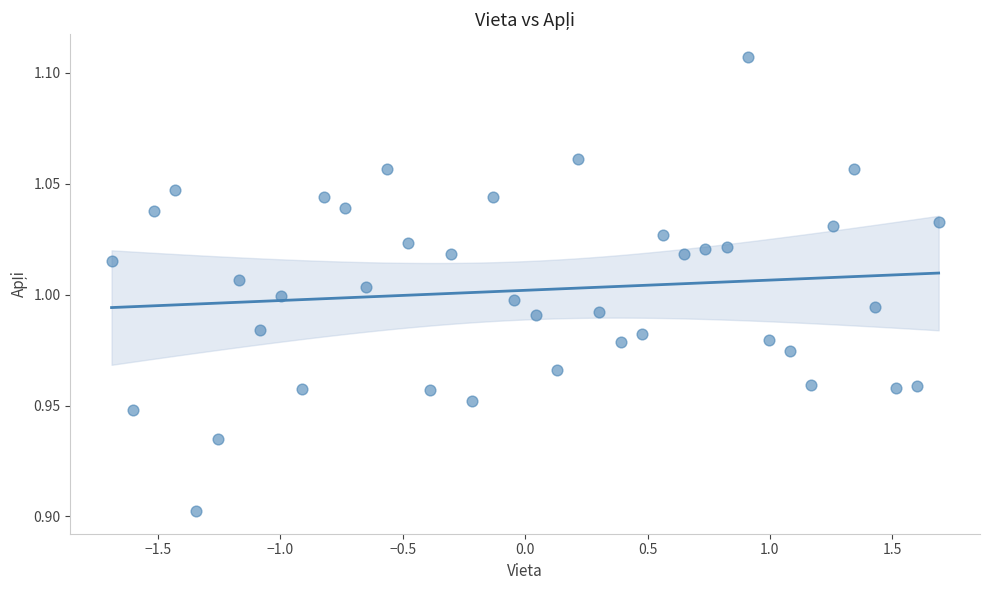

What is the range of X values (max minus min)?

3.4